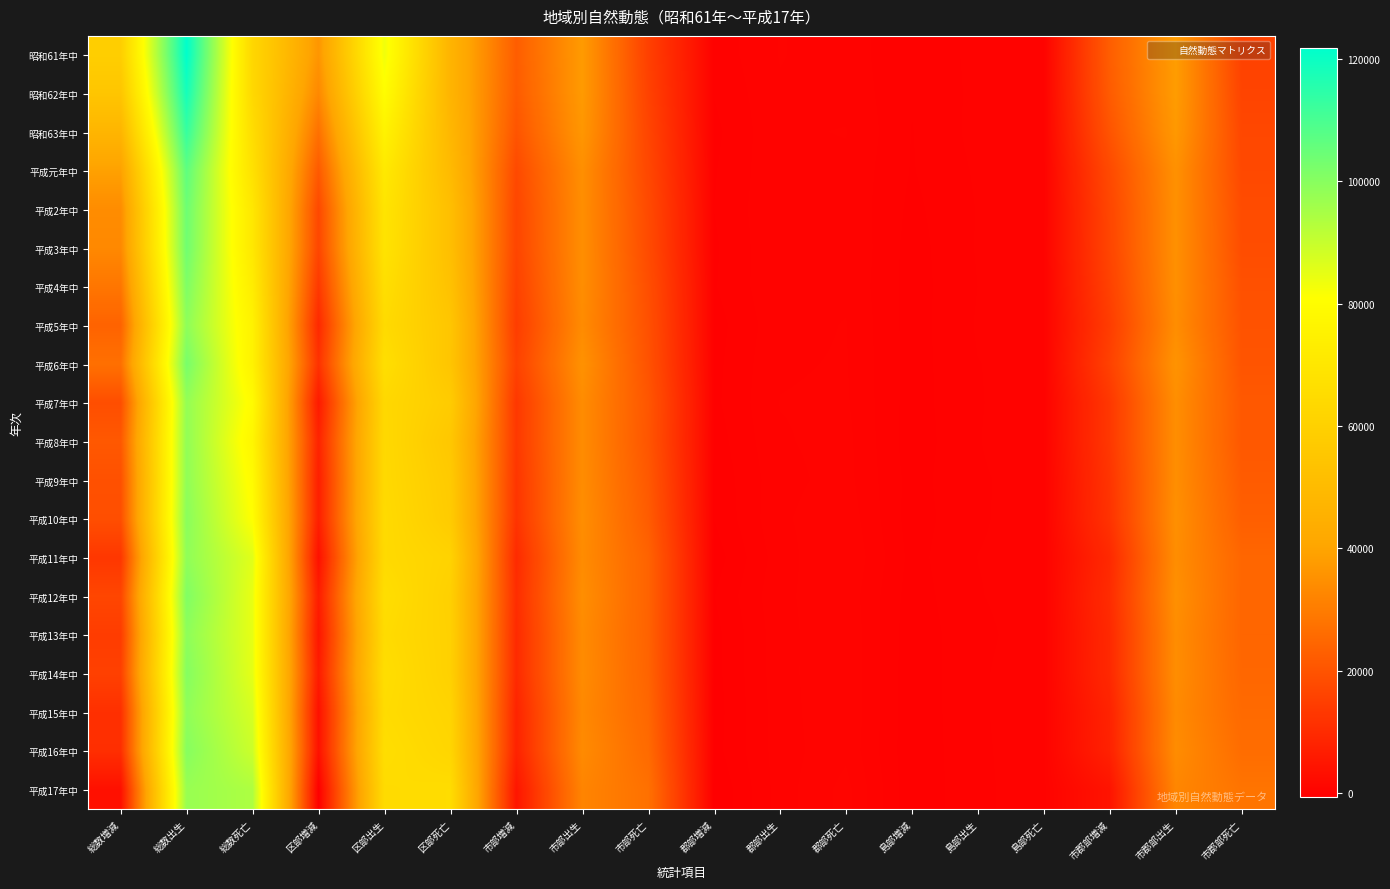

Reading left to right, what are all the values shown in this chart?

昭和61年中: 総数増減=58953	総数出生=121811	総数死亡=62858	区部増減=36350	区部出生=83286	区部死亡=46936	市部増減=22446	市部出生=37650	市部死亡=15204	郡部増減=116	郡部出生=522	郡部死亡=406	島部増減=41	島部出生=353	島部死亡=312	市郡部増減=22562	市郡部出生=38172	市郡部死亡=15610
昭和62年中: 総数増減=54910	総数出生=118390	総数死亡=63480	区部増減=32948	区部出生=80025	区部死亡=47077	市部増減=21870	市部出生=37544	市部死亡=15674	郡部増減=44	郡部出生=486	郡部死亡=442	島部増減=48	島部出生=335	島部死亡=287	市郡部増減=21914	市郡部出生=38030	市郡部死亡=16116
昭和63年中: 総数増減=47500	総数出生=113094	総数死亡=65594	区部増減=27266	区部出生=75581	区部死亡=48315	市部増減=20249	市部出生=36679	市部死亡=16430	郡部増減=-37	郡部出生=482	郡部死亡=519	島部増減=22	島部出生=352	島部死亡=330	市郡部増減=20212	市郡部出生=37161	市郡部死亡=16949
平成元年中: 総数増減=39123	総数出生=106614	総数死亡=67491	区部増減=21475	区部出生=71198	区部死亡=49723	市部増減=17624	市部出生=34635	市部死亡=17011	郡部増減=10	郡部出生=475	郡部死亡=465	島部増減=14	島部出生=306	島部死亡=292	市郡部増減=17634	市郡部出生=35110	市郡部死亡=17476
平成2年中: 総数増減=33963	総数出生=104237	総数死亡=70274	区部増減=17302	区部出生=69056	区部死亡=51754	市部増減=16661	市部出生=34404	市部死亡=17743	郡部増減=33	郡部出生=494	郡部死亡=461	島部増減=-33	島部出生=283	島部死亡=316	市郡部増減=16694	市郡部出生=34898	市郡部死亡=18204
平成3年中: 総数増減=33048	総数出生=103736	総数死亡=70688	区部増減=16658	区部出生=68495	区部死亡=51837	市部増減=16473	市部出生=34456	市部死亡=17983	郡部増減=-9	郡部出生=494	郡部死亡=503	島部増減=-74	島部出生=291	島部死亡=365	市郡部増減=16464	市郡部出生=34950	市郡部死亡=18486
平成4年中: 総数増減=28581	総数出生=101440	総数死亡=72859	区部増減=13227	区部出生=66381	区部死亡=53154	市部増減=15427	市部出生=34304	市部死亡=18877	郡部増減=9	郡部出生=484	郡部死亡=475	島部増減=-82	島部出生=271	島部死亡=353	市郡部増減=15436	市郡部出生=34788	市郡部死亡=19352
平成5年中: 総数増減=23698	総数出生=98973	総数死亡=75275	区部増減=9454	区部出生=64504	区部死亡=55050	市部増減=14404	市部出生=33734	市部死亡=19330	郡部増減=-78	郡部出生=440	郡部死亡=518	島部増減=-82	島部出生=295	島部死亡=377	市郡部増減=14326	市郡部出生=34174	市郡部死亡=19848
平成6年中: 総数増減=27070	総数出生=102469	総数死亡=75399	区部増減=11672	区部出生=66408	区部死亡=54736	市部増減=15524	市部出生=35313	市部死亡=19789	郡部増減=-44	郡部出生=483	郡部死亡=527	島部増減=-82	島部出生=265	島部死亡=347	市郡部増減=15480	市郡部出生=35796	市郡部死亡=20316
平成7年中: 総数増減=18743	総数出生=98061	総数死亡=79318	区部増減=5704	区部出生=63391	区部死亡=57687	市部増減=13155	市部出生=33893	市部死亡=20738	郡部増減=-29	郡部出生=516	郡部死亡=545	島部増減=-87	島部出生=261	島部死亡=348	市郡部増減=13126	市郡部出生=34409	市郡部死亡=21283
平成8年中: 総数増減=21205	総数出生=98384	総数死亡=77179	区部増減=8110	区部出生=63783	区部死亡=55673	市部増減=13303	市部出生=33851	市部死亡=20548	郡部増減=-99	郡部出生=486	郡部死亡=585	島部増減=-109	島部出生=264	島部死亡=373	市郡部増減=13204	市郡部出生=34337	市郡部死亡=21133
平成9年中: 総数増減=19352	総数出生=98638	総数死亡=79286	区部増減=6994	区部出生=63976	区部死亡=56982	市部増減=12589	市部出生=33971	市部死亡=21382	郡部増減=-159	郡部出生=437	郡部死亡=596	島部増減=-72	島部出生=254	島部死亡=326	市郡部増減=12430	市郡部出生=34408	市郡部死亡=21978
平成10年中: 総数増減=18872	総数出生=99620	総数死亡=80748	区部増減=6989	区部出生=64557	区部死亡=57568	市部増減=12181	市部出生=34341	市部死亡=22160	郡部増減=-201	郡部出生=471	郡部死亡=672	島部増減=-97	島部出生=251	島部死亡=348	市郡部増減=11980	市郡部出生=34812	市郡部死亡=22832
平成11年中: 総数増減=12958	総数出生=98746	総数死亡=85788	区部増減=3371	区部出生=64273	区部死亡=60902	市部増減=9984	市部出生=33793	市部死亡=23809	郡部増減=-342	郡部出生=408	郡部死亡=750	島部増減=-55	島部出生=272	島部死亡=327	市郡部増減=9642	市郡部出生=34201	市郡部死亡=24559
平成12年中: 総数増減=16602	総数出生=101089	総数死亡=84487	区部増減=6335	区部出生=65965	区部死亡=59630	市部増減=10578	市部出生=34407	市部死亡=23829	郡部増減=-214	郡部出生=457	郡部死亡=671	島部増減=-97	島部出生=260	島部死亡=357	市郡部増減=10364	市郡部出生=34864	市郡部死亡=24500
平成13年中: 総数増減=14255	総数出生=99109	総数死亡=84854	区部増減=4753	区部出生=64811	区部死亡=60058	市部増減=9935	市部出生=33652	市部死亡=23717	郡部増減=-297	郡部出生=419	郡部死亡=716	島部増減=-136	島部出生=227	島部死亡=363	市郡部増減=9638	市郡部出生=34071	市郡部死亡=24433
平成14年中: 総数増減=15279	総数出生=100414	総数死亡=85135	区部増減=5911	区部出生=65940	区部死亡=60029	市部増減=9816	市部出生=33811	市部死亡=23995	郡部増減=-299	郡部出生=421	郡部死亡=720	島部増減=-149	島部出生=242	島部死亡=391	市郡部増減=9517	市郡部出生=34232	市郡部死亡=24715
平成15年中: 総数増減=11256	総数出生=98730	総数死亡=87474	区部増減=3372	区部出生=64989	区部死亡=61617	市部増減=8360	市部出生=33096	市部死亡=24736	郡部増減=-323	郡部出生=402	郡部死亡=725	島部増減=-153	島部出生=243	島部死亡=396	市郡部増減=8037	市郡部出生=33498	市郡部死亡=25461
平成16年中: 総数増減=10989	総数出生=100191	総数死亡=89202	区部増減=3531	区部出生=65979	区部死亡=62448	市部増減=7918	市部出生=33586	市部死亡=25668	郡部増減=-301	郡部出生=393	郡部死亡=694	島部増減=-159	島部出生=233	島部死亡=392	市郡部増減=7617	市郡部出生=33979	市郡部死亡=26362
平成17年中: 総数増減=3446	総数出生=97346	総数死亡=93900	区部増減=-687	区部出生=64701	区部死亡=65388	市部増減=4744	市部出生=32032	市部死亡=27288	郡部増減=-448	郡部出生=388	郡部死亡=836	島部増減=-163	島部出生=225	島部死亡=388	市郡部増減=4296	市郡部出生=32420	市郡部死亡=28124